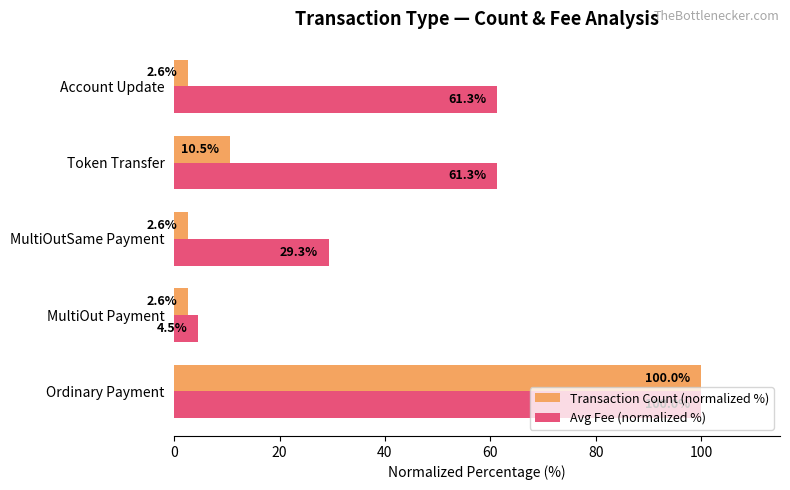

What is the difference between the maximum and minimum values in the Transaction Count (normalized %) series?

97.4